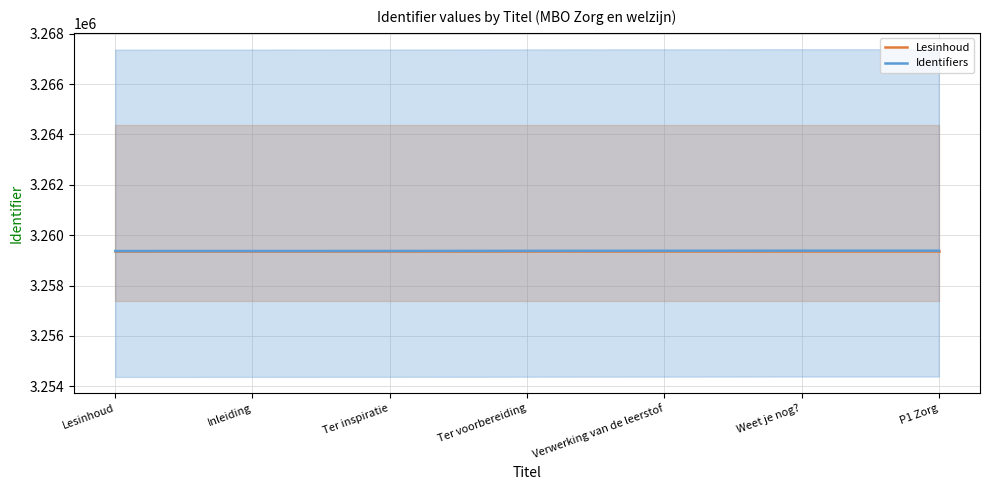

How many lines are shown in the chart?

2